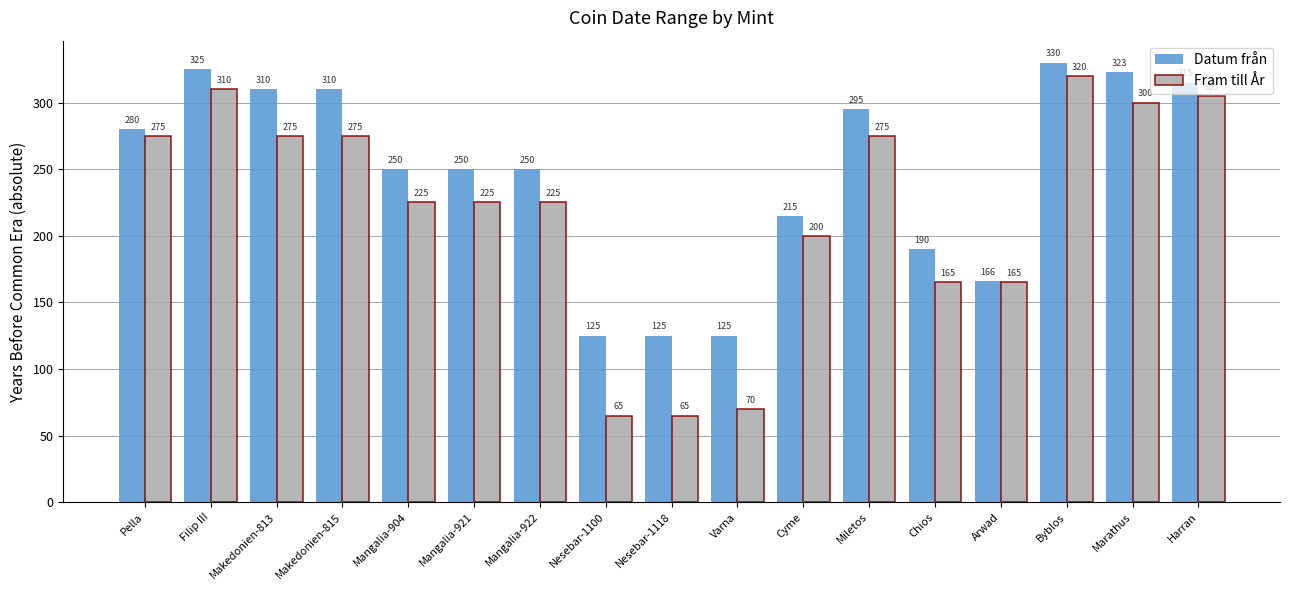

Reading right to left, transcribe all the data shown in this chart.

Datum från: Harran=315	Marathus=323	Byblos=330	Arwad=166	Chios=190	Miletos=295	Cyme=215	Varna=125	Nesebar-1118=125	Nesebar-1100=125	Mangalia-922=250	Mangalia-921=250	Mangalia-904=250	Makedonien-815=310	Makedonien-813=310	Filip III=325	Pella=280
Fram till År: Harran=305	Marathus=300	Byblos=320	Arwad=165	Chios=165	Miletos=275	Cyme=200	Varna=70	Nesebar-1118=65	Nesebar-1100=65	Mangalia-922=225	Mangalia-921=225	Mangalia-904=225	Makedonien-815=275	Makedonien-813=275	Filip III=310	Pella=275